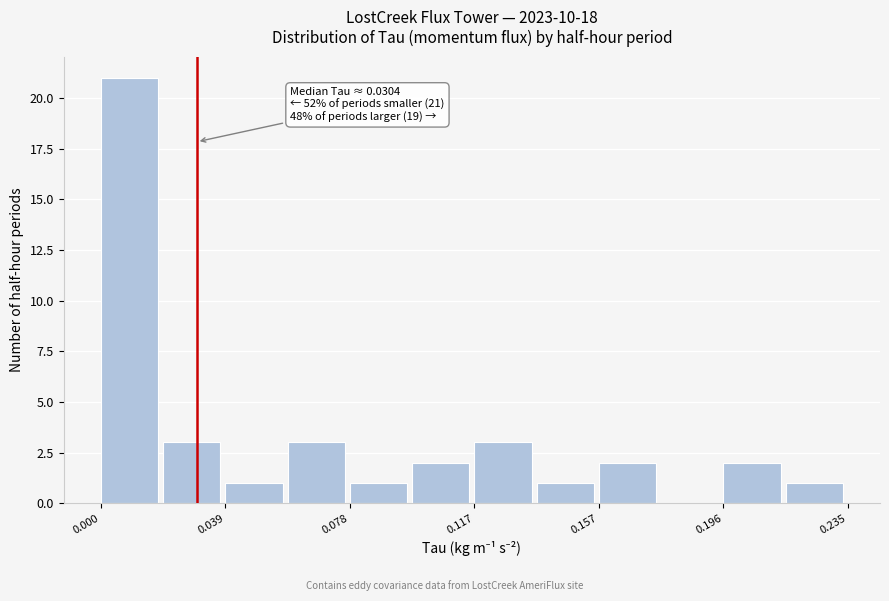

Around what value on the x-axis is the tallest bar? Give the approximate position of its centre, as read against the axis.

0.010